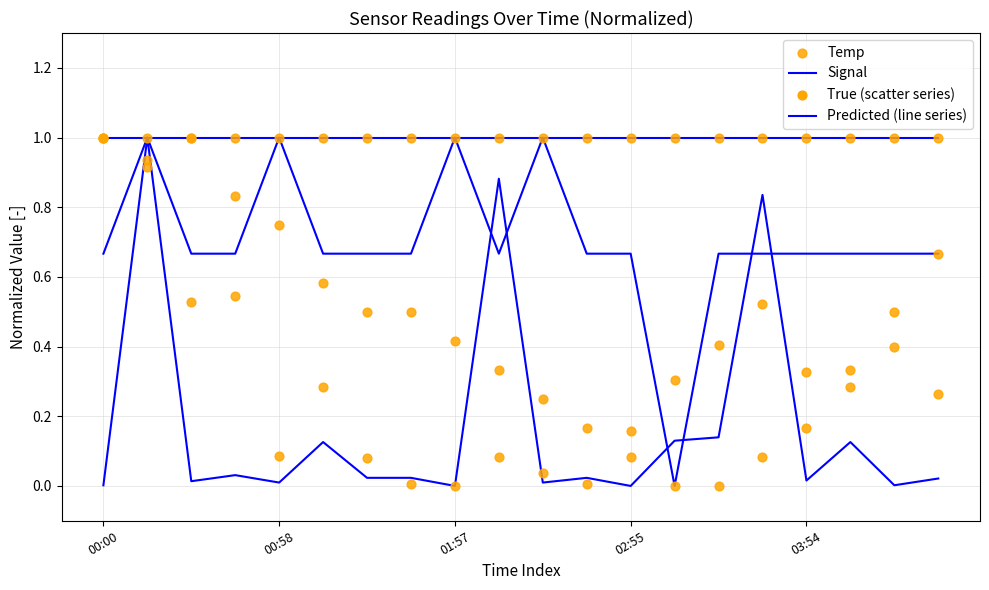

Which series contains the lowest Y value?

Signal